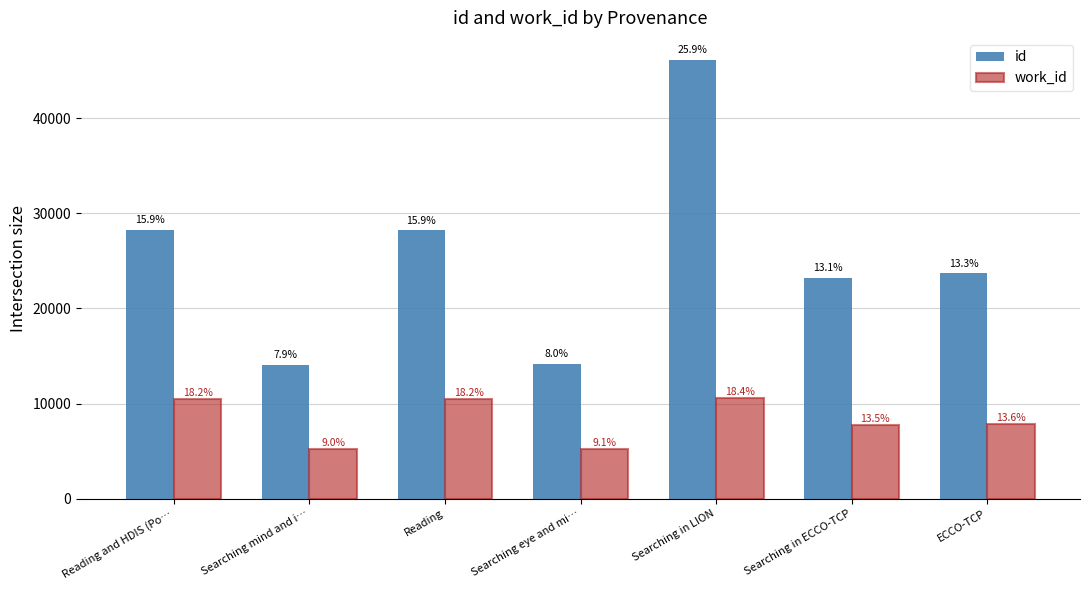

Rank the series by their maximum value, from lowest to highest.

work_id, id